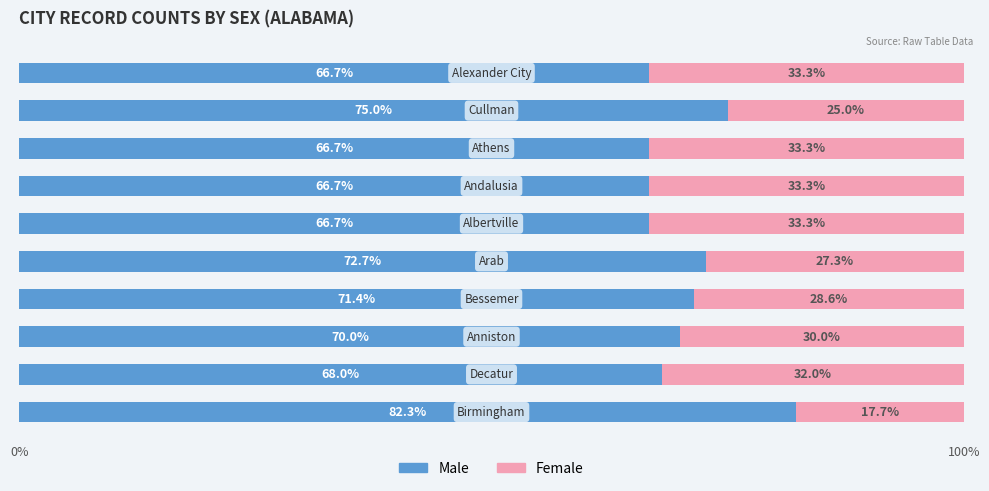

What is the minimum value for Male?

66.7